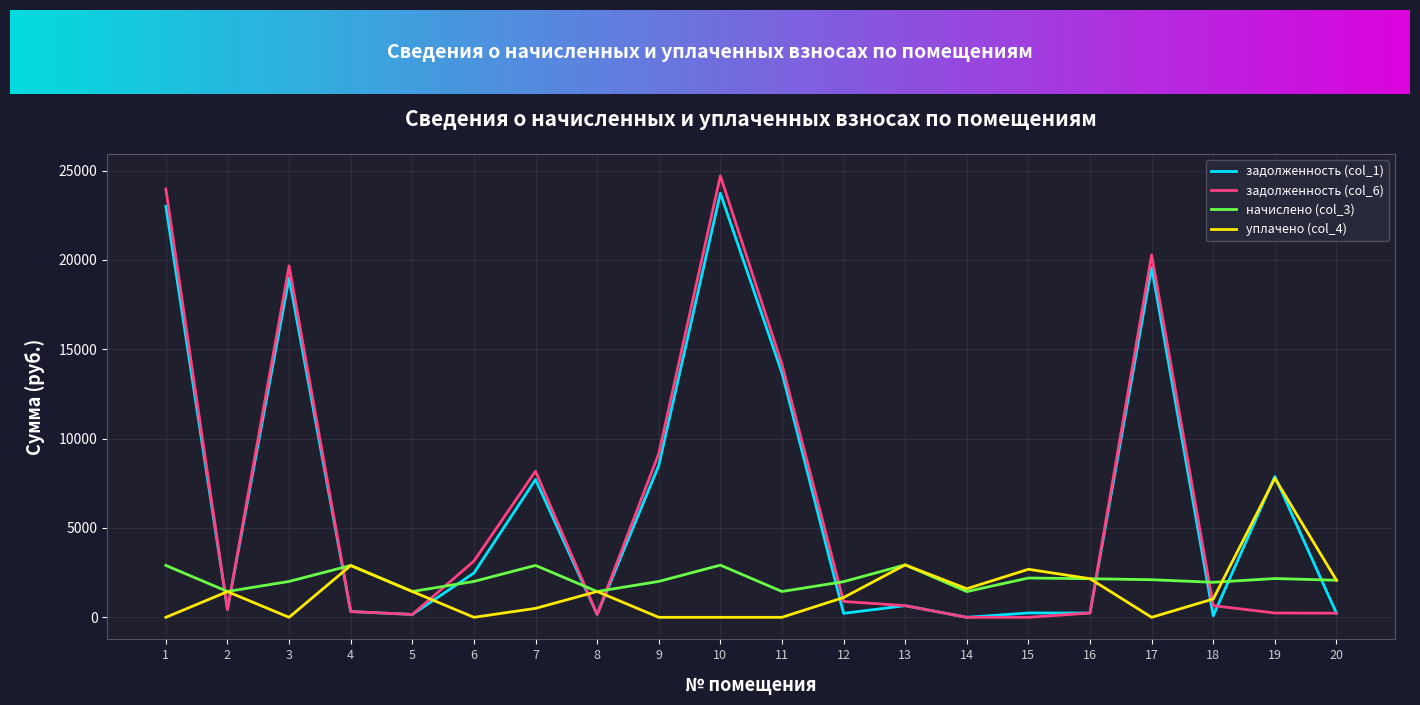

Is the value of задолженность (col_1) at 3 greater than the value of уплачено (col_4) at 16?

Yes